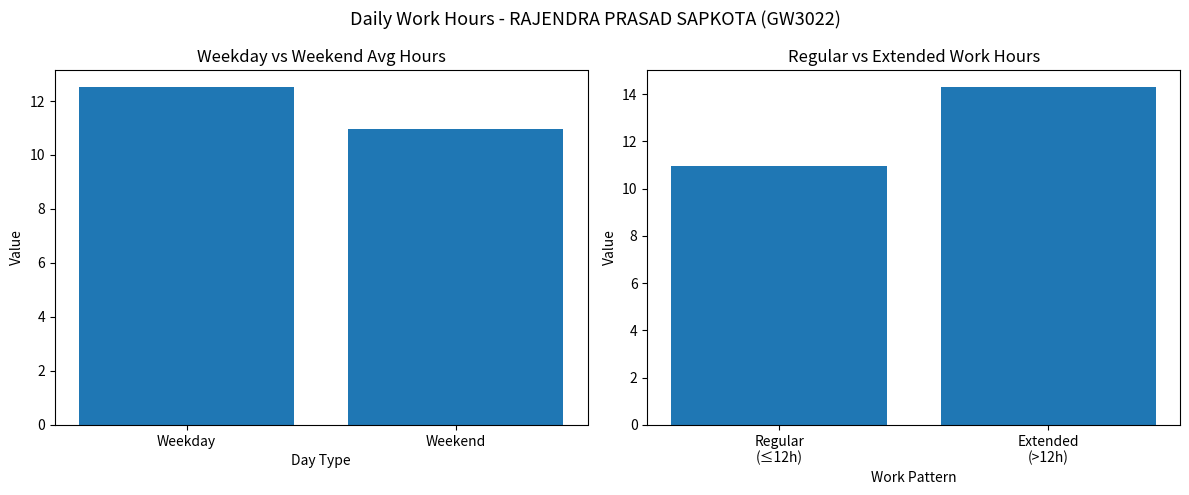

Does the chart contain any negative values?

No